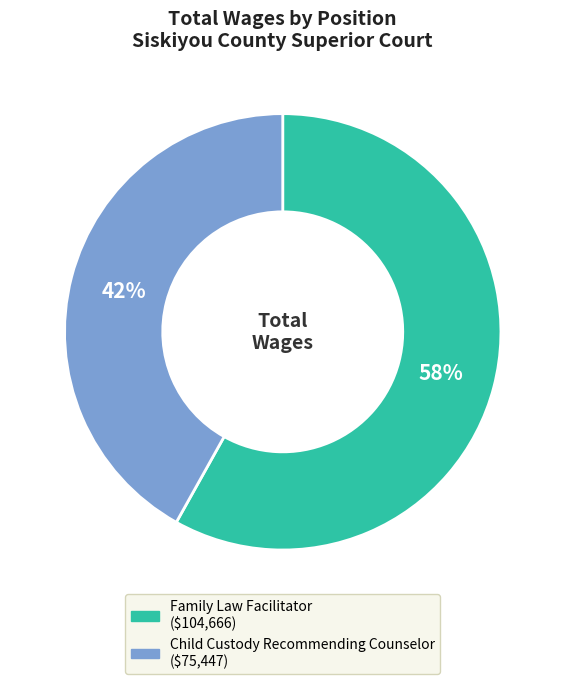

Count the number of slices in the pie.

2